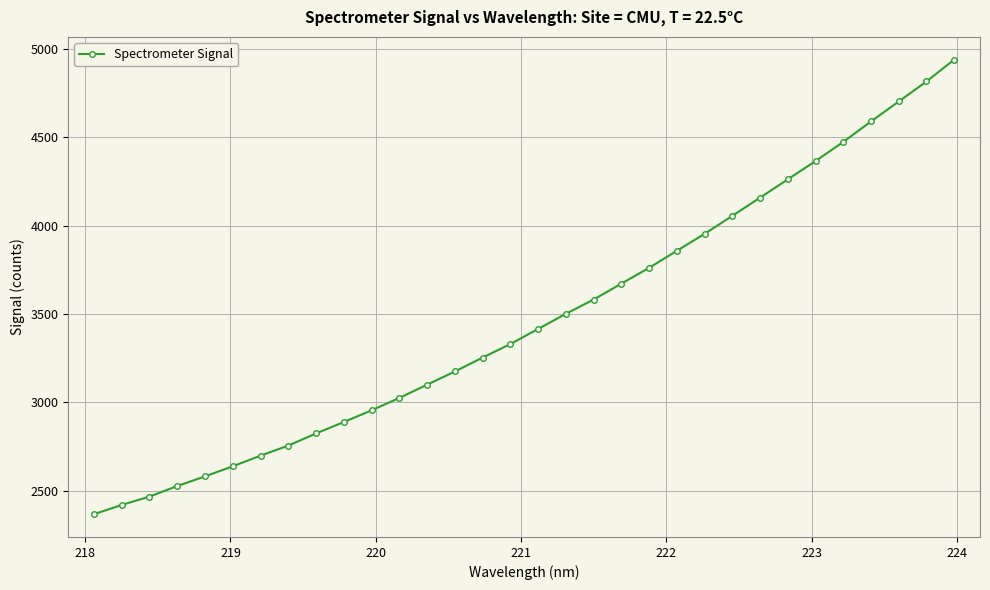

What is the value of the 32nd point from the left?

4940.2